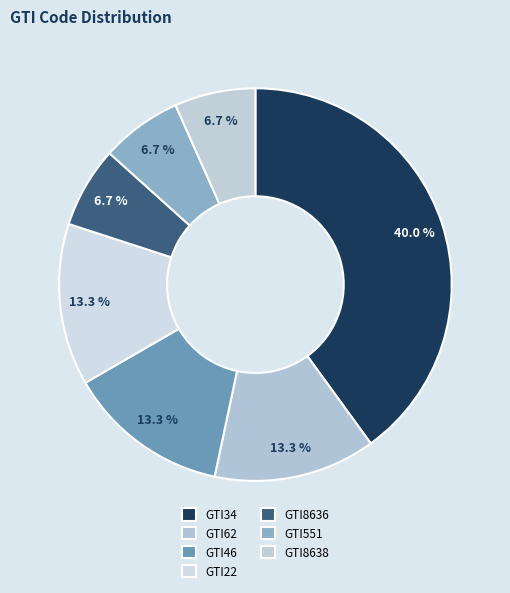

Count the number of slices in the pie.

7